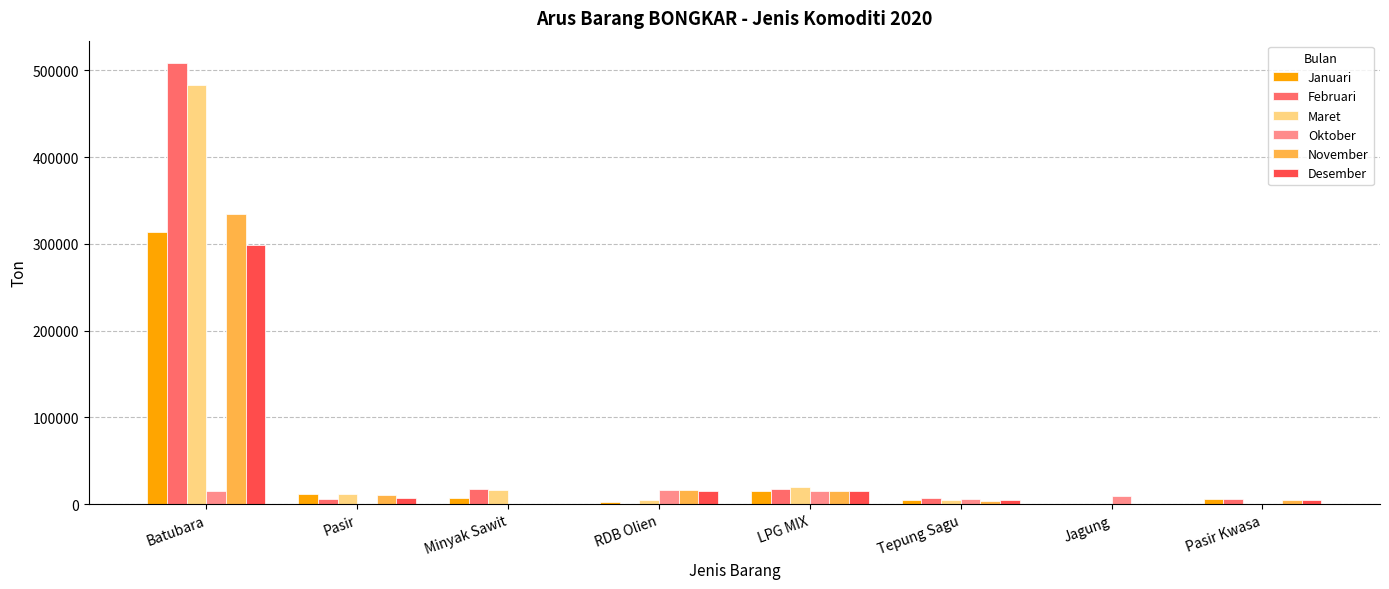

What is the sum of all Januari values?

361526